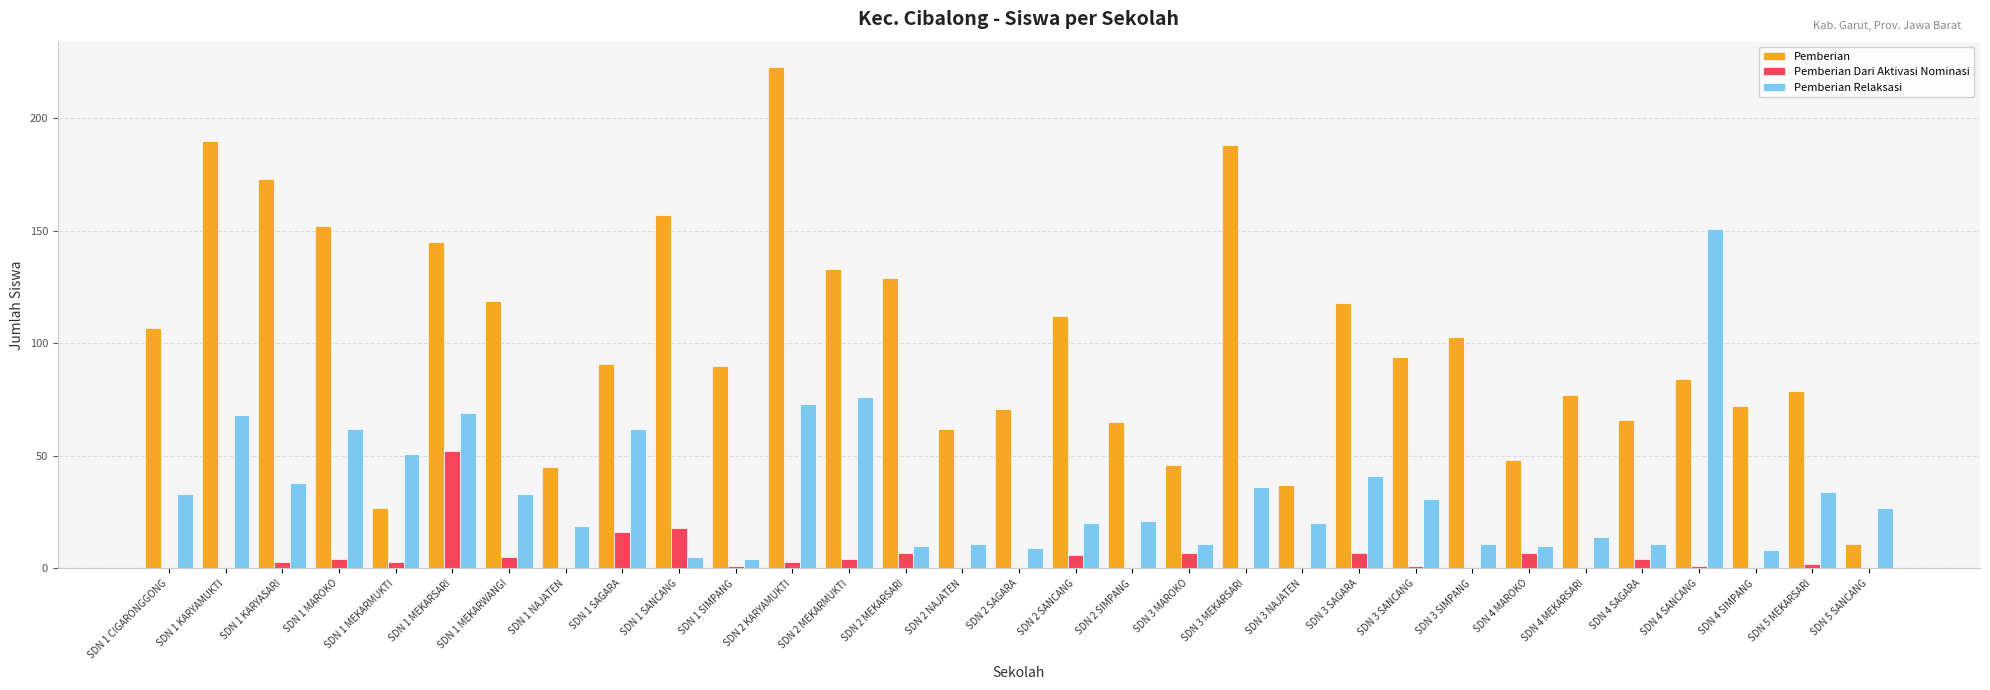

What is the highest value of the Pemberian Relaksasi series?

151